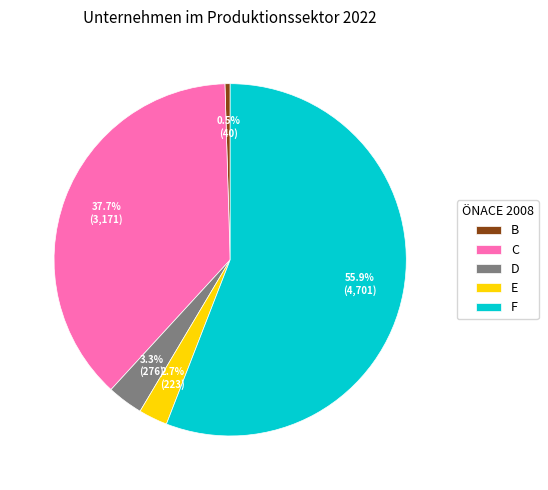

Rank the categories by value from lowest to highest.

B, E, D, C, F